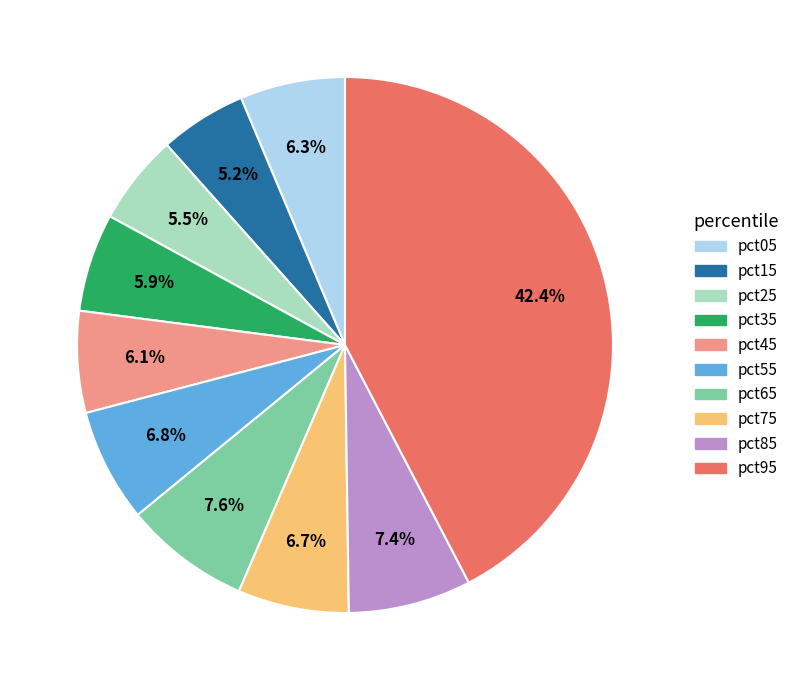

Is there any slice that represents more than half of the pie?

No